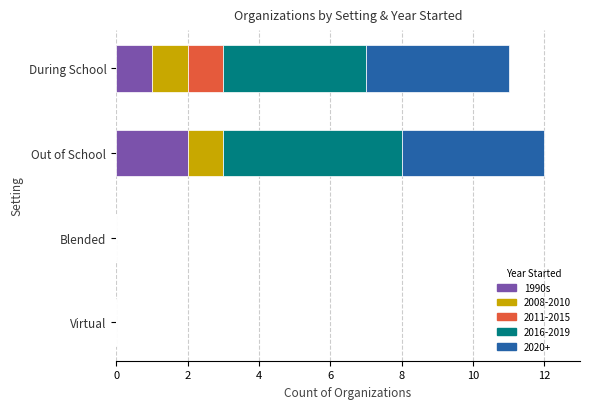

At which label does 1990s reach its peak?

Out of School